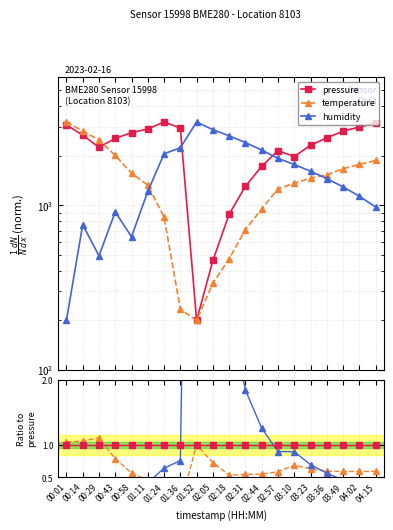

Where do temperature and humidity first cross each other?

01:11 and 01:24